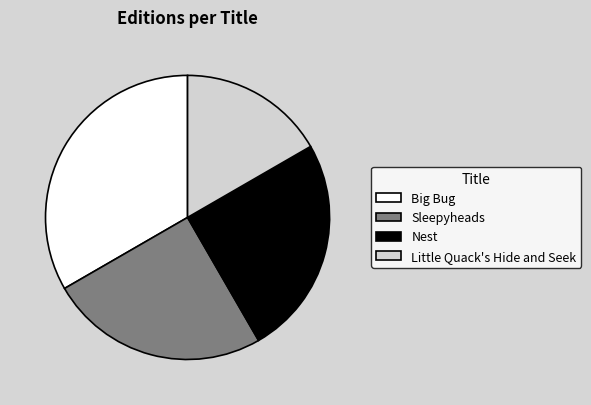

True or false: Big Bug accounts for 39% of the total.

False